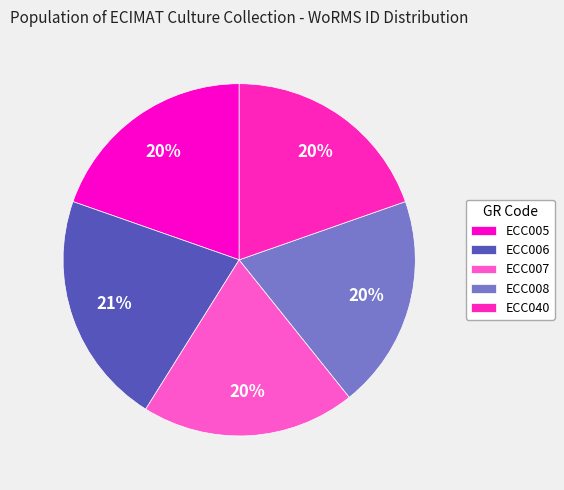

Which slice is the largest?

ECC006